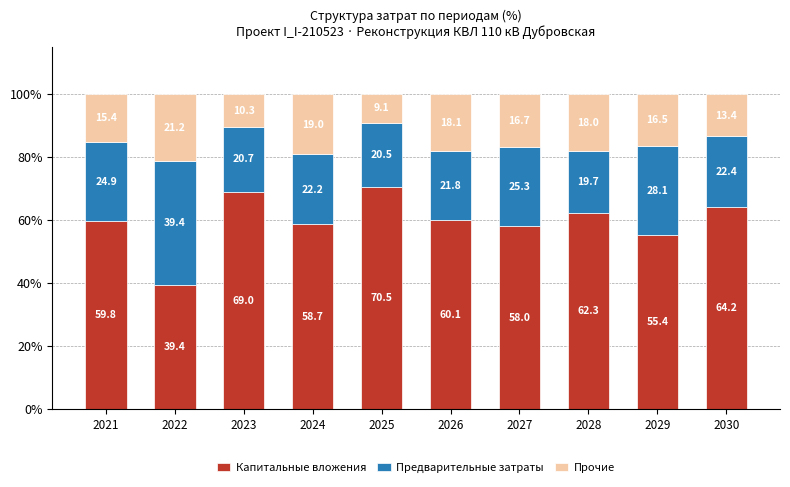

What is the sum of the Капитальные вложения values at 2027 and 2030?

122.2